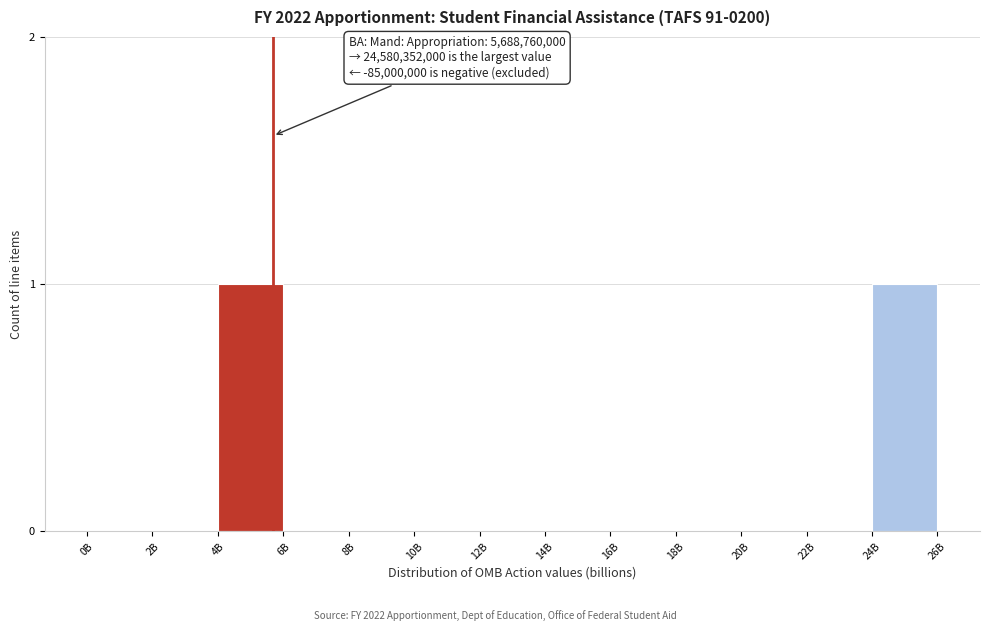

Reading left to right, extract all data points from this chart.

0B=0	2B=0	4B=1	6B=0	8B=0	10B=0	12B=0	14B=0	16B=0	18B=0	20B=0	22B=0	24B=1